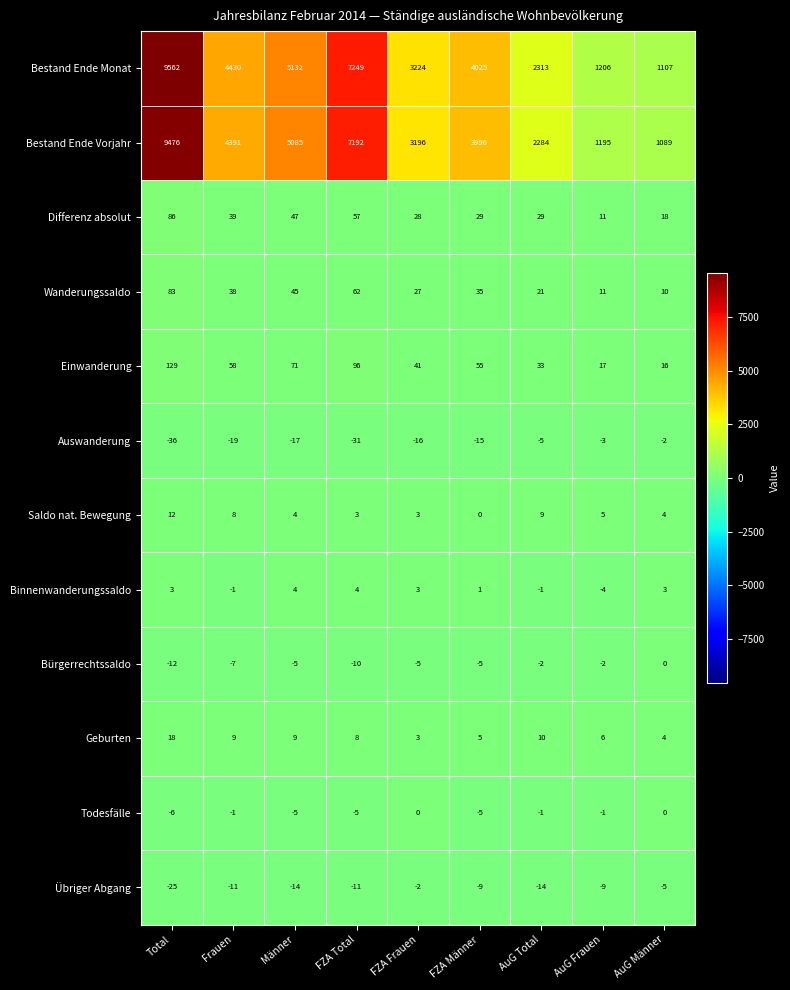

What is the difference between the highest and lowest values at FZA Männer?

4040